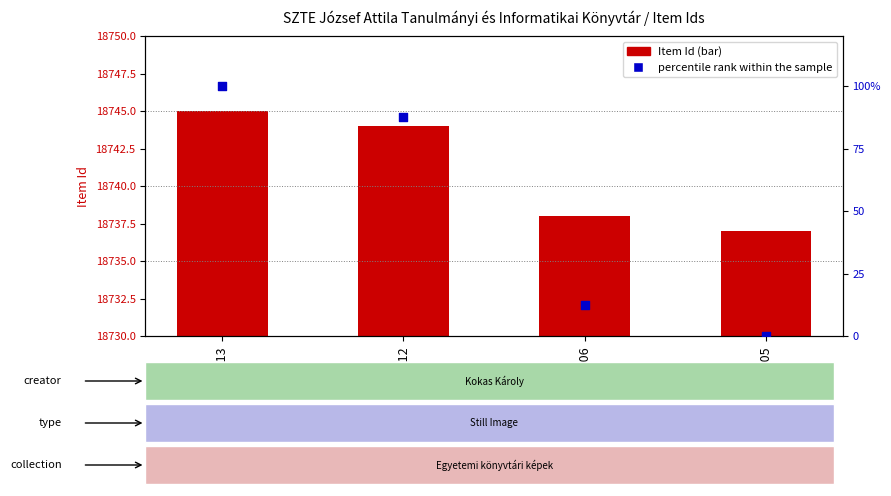

What are all the series names shown in the legend?

Item Id, percentile rank within the sample